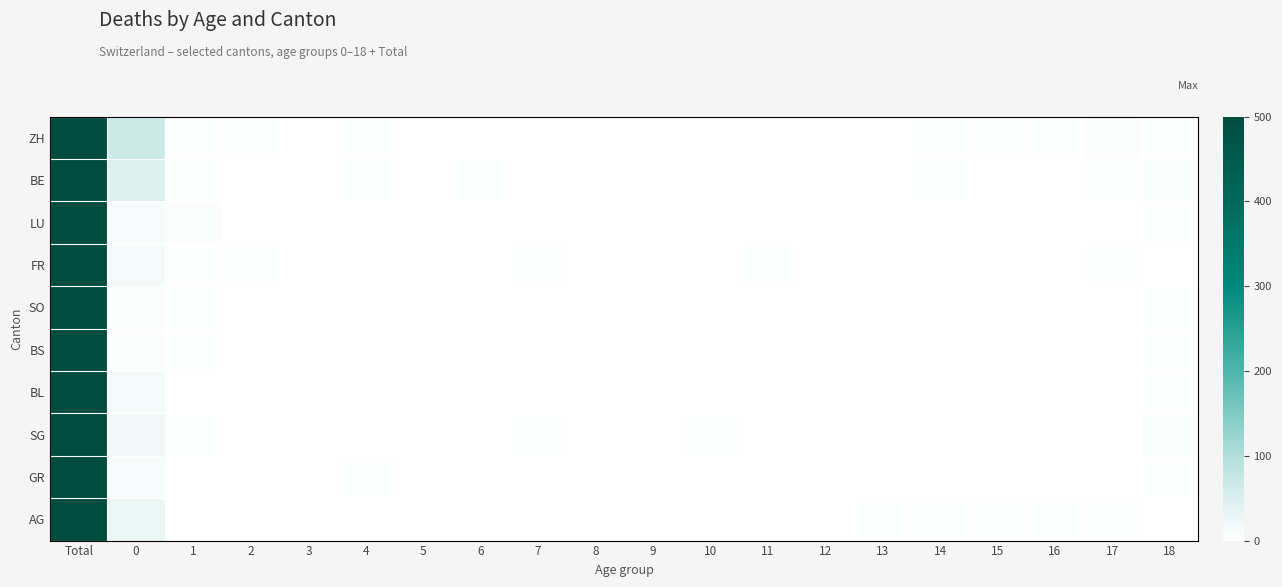

Reading left to right, transcribe all the data shown in this chart.

ZH: Total=500	0=67	1=3	2=3	3=1	4=2	5=0	6=1	7=0	8=0	9=1	10=0	11=1	12=1	13=1	14=3	15=2	16=3	17=7	18=2
BE: Total=500	0=46	1=2	2=1	3=0	4=3	5=0	6=2	7=0	8=0	9=1	10=0	11=0	12=1	13=1	14=3	15=0	16=1	17=2	18=4
LU: Total=500	0=11	1=4	2=1	3=0	4=0	5=0	6=0	7=0	8=0	9=0	10=0	11=0	12=1	13=1	14=0	15=0	16=0	17=0	18=2
FR: Total=500	0=15	1=3	2=2	3=0	4=0	5=1	6=1	7=2	8=0	9=0	10=0	11=2	12=0	13=0	14=1	15=1	16=1	17=2	18=1
SO: Total=500	0=4	1=3	2=1	3=1	4=0	5=0	6=0	7=0	8=0	9=1	10=1	11=0	12=0	13=1	14=1	15=0	16=0	17=1	18=2
BS: Total=500	0=7	1=2	2=0	3=0	4=0	5=0	6=0	7=0	8=0	9=0	10=1	11=1	12=0	13=0	14=0	15=0	16=0	17=0	18=2
BL: Total=500	0=13	1=0	2=1	3=1	4=0	5=0	6=1	7=0	8=0	9=0	10=0	11=0	12=0	13=1	14=1	15=0	16=0	17=0	18=2
SG: Total=500	0=18	1=3	2=1	3=0	4=1	5=0	6=1	7=2	8=0	9=1	10=2	11=1	12=1	13=0	14=0	15=0	16=1	17=1	18=4
GR: Total=500	0=11	1=0	2=0	3=0	4=2	5=0	6=0	7=0	8=0	9=0	10=0	11=0	12=0	13=1	14=0	15=1	16=0	17=0	18=2
AG: Total=500	0=26	1=1	2=0	3=1	4=0	5=1	6=0	7=0	8=1	9=0	10=0	11=0	12=0	13=3	14=2	15=3	16=2	17=2	18=1